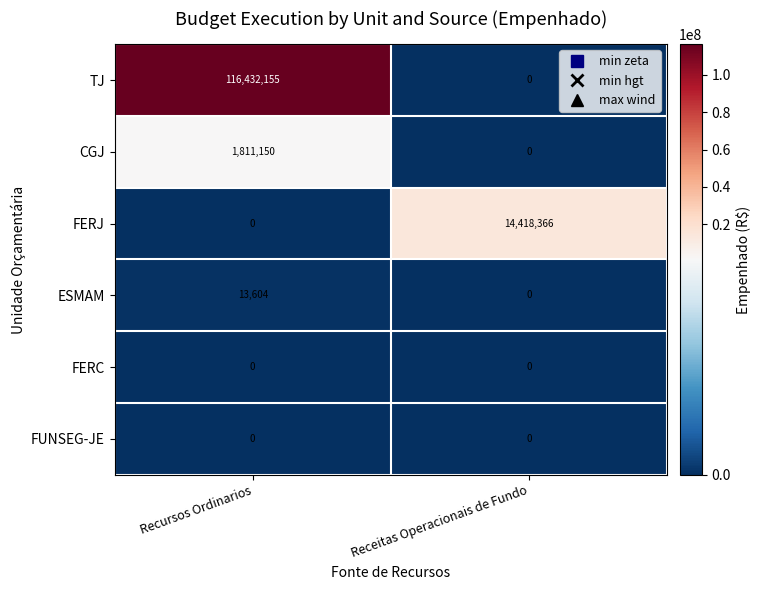

What is the average value of the FERJ series?

7209183